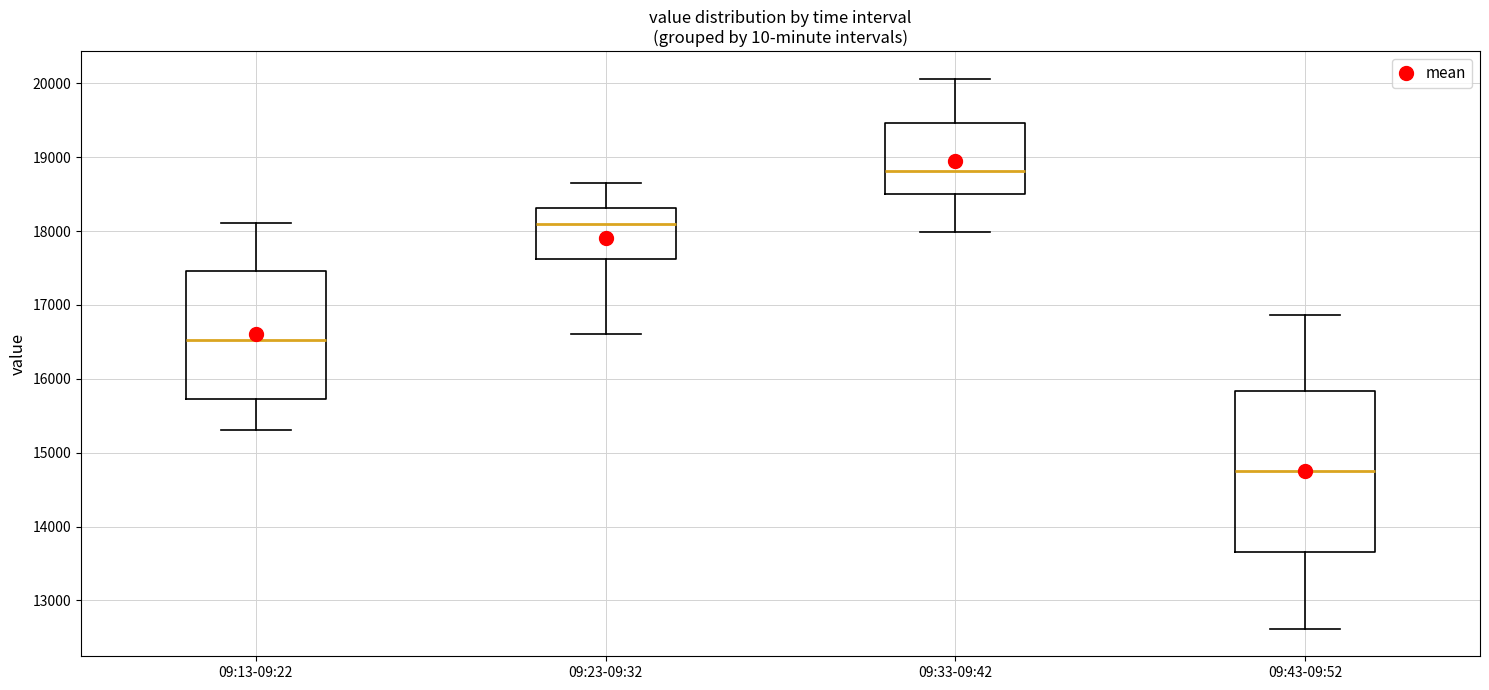

Reading left to right, transcribe this box plot: for each box, give where its median line is, the range the box spans, and where its two whiskers end, as read against the y-axis. The values are not printed on the chart, so give them approximately, as read against the axis.

09:13-09:22: median 16500, box 15700 to 17500, whiskers 15300 to 18100
09:23-09:32: median 18100, box 17600 to 18300, whiskers 16600 to 18700
09:33-09:42: median 18800, box 18500 to 19500, whiskers 18000 to 20100
09:43-09:52: median 14800, box 13700 to 15800, whiskers 12600 to 16900